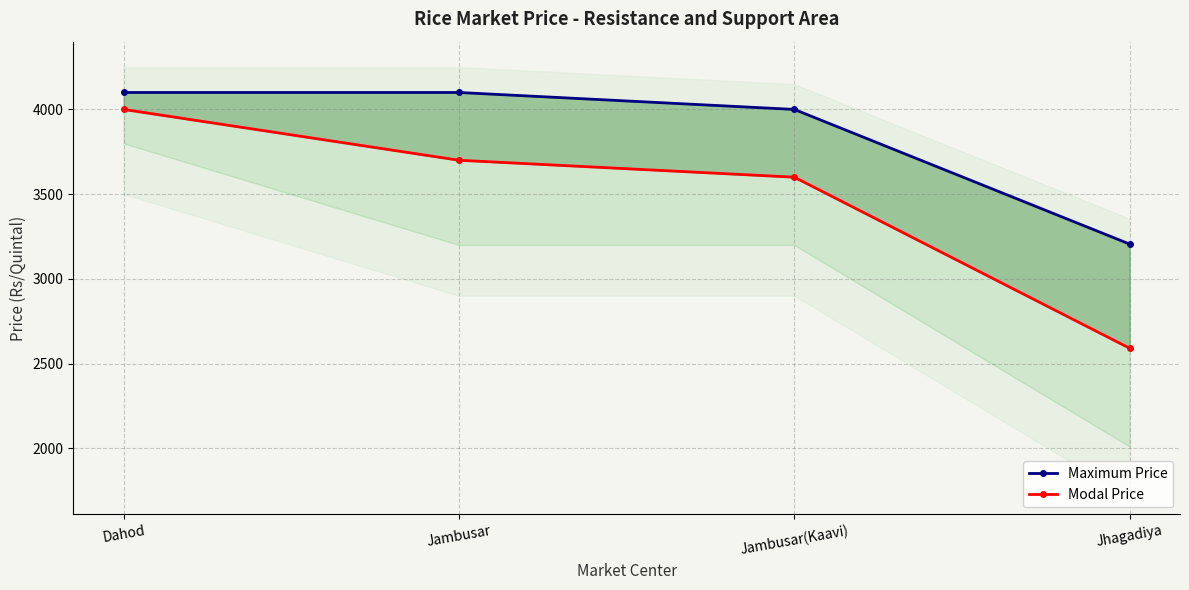

True or false: Modal Price and Maximum Price intersect in this chart.

False